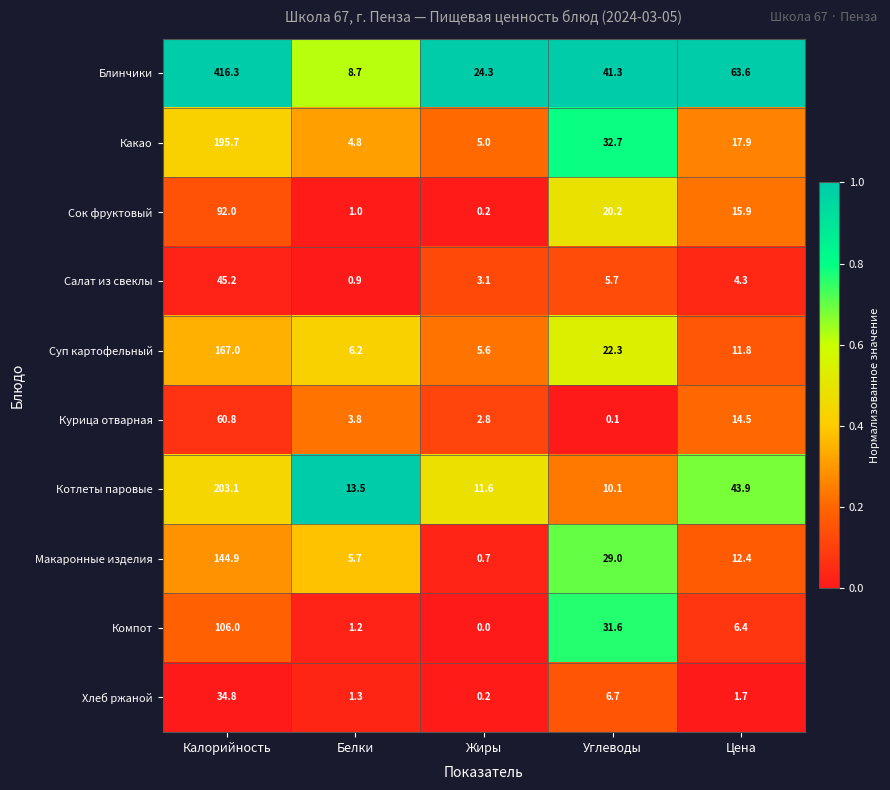

Which series has the largest range (max minus min)?

Блинчики